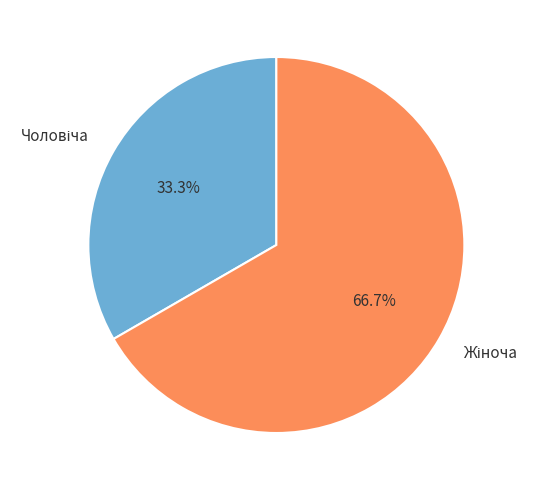

Is there a majority slice in this chart?

Yes